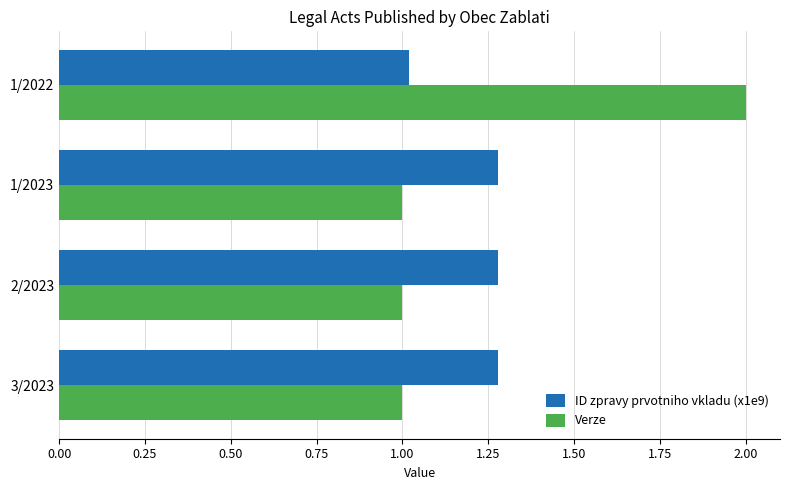

Count the Verze values in the range 1 to 2.

4